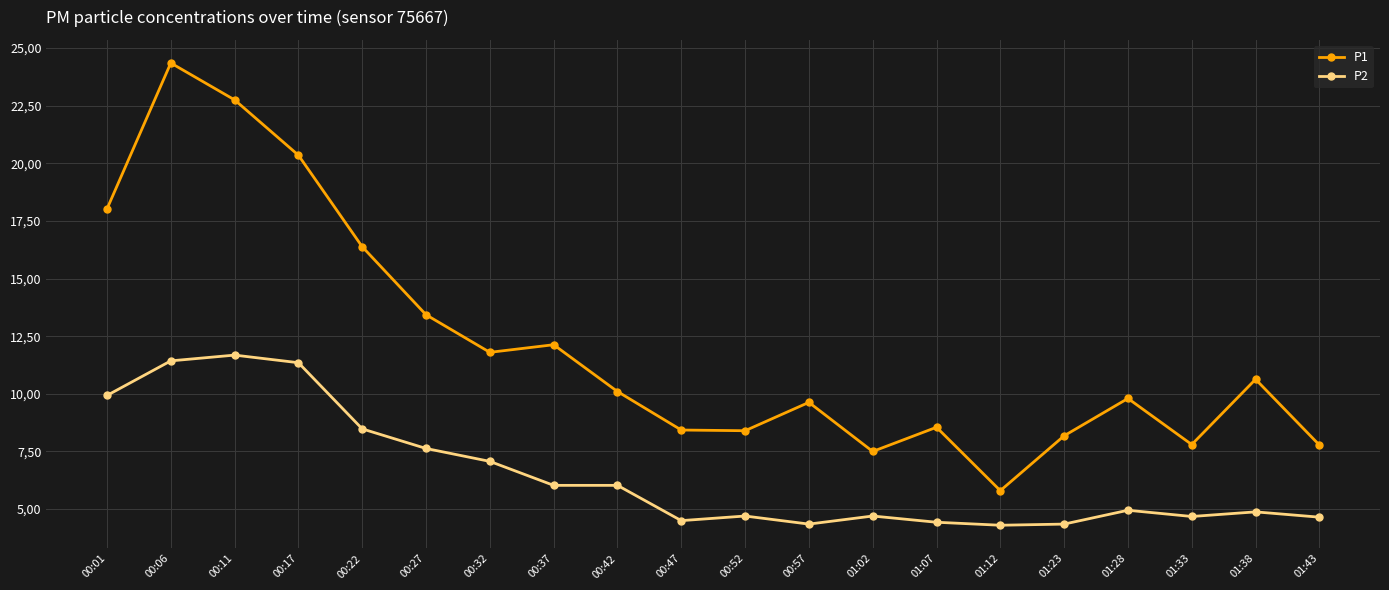

True or false: P1 has a value of 3.5 at 01:28.

False